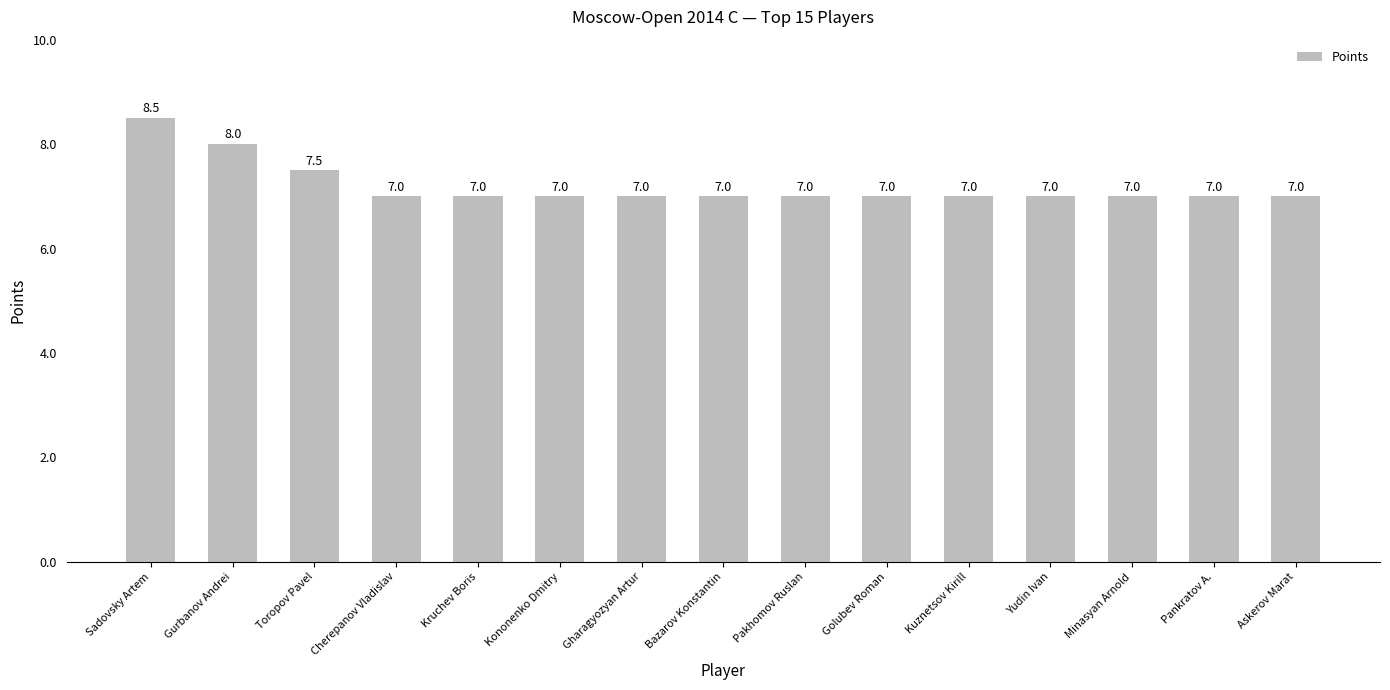

What is the sum of all values?

108.0